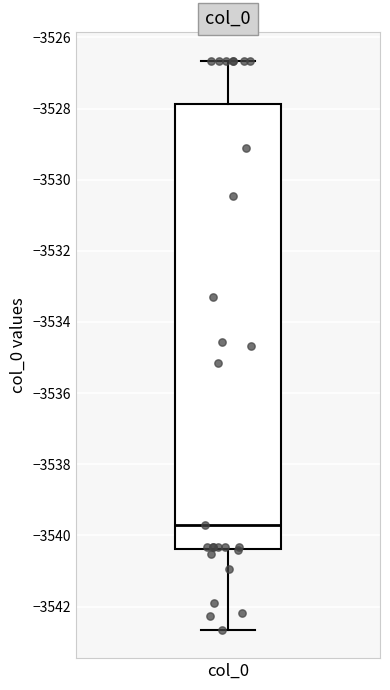

Transcribe this box plot: give where the median line is, the range the box spans, and where the two whiskers end, as read against the y-axis. The values are not printed on the chart, so give them approximately, as read against the axis.

median -3539.8, box -3540.4 to -3527.8, whiskers -3542.6 to -3526.6